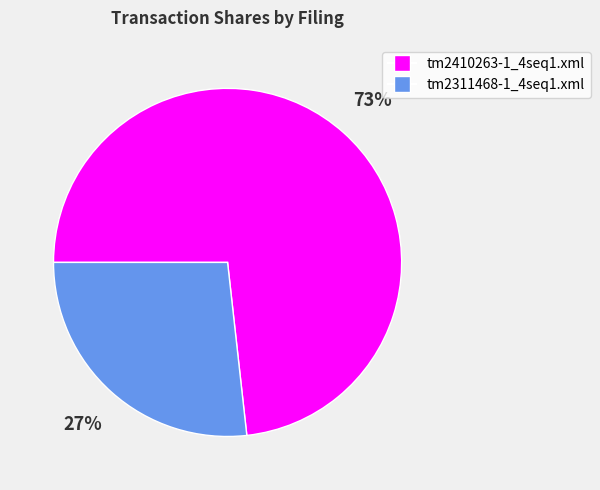

Is it true that tm2311468-1_4seq1.xml is 17% of the pie?

False